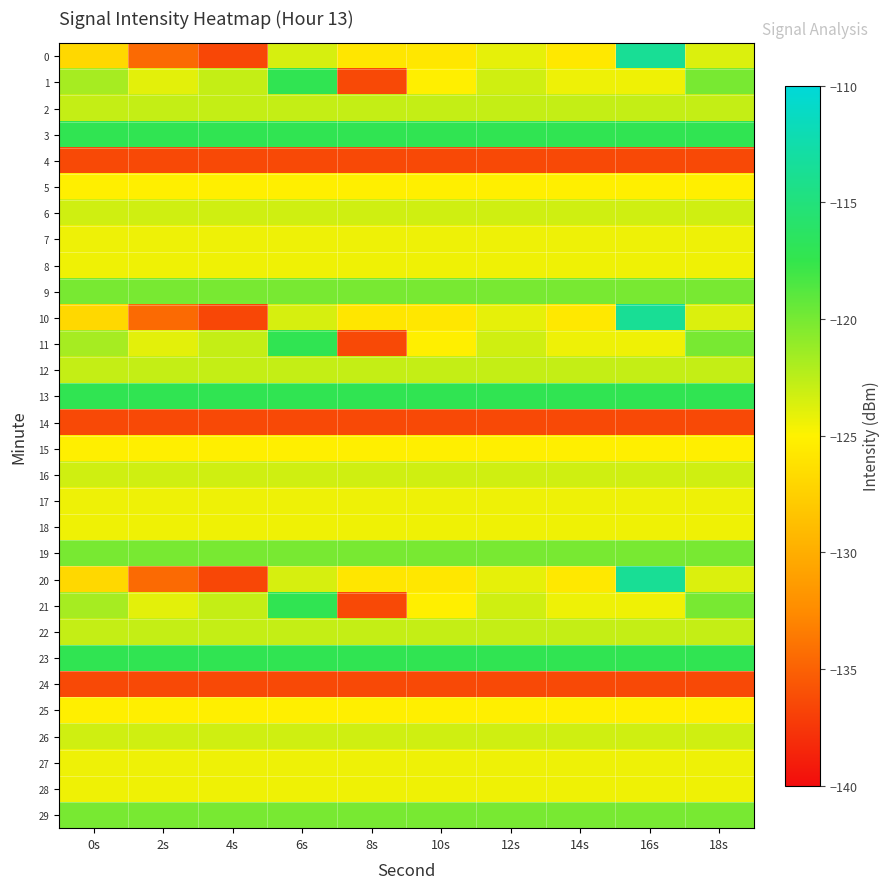

Reading left to right, what are all the values shown in this chart?

0: 0s=-126.9	2s=-134.5	4s=-136.5	6s=-123.5	8s=-125.8	10s=-125.8	12s=-124.1	14s=-125.7	16s=-113.6	18s=-123.7
1: 0s=-121.8	2s=-124.0	4s=-122.9	6s=-117.2	8s=-136.4	10s=-125.2	12s=-123.3	14s=-124.4	16s=-124.4	18s=-120.0
2: 0s=-122.9	2s=-122.9	4s=-122.9	6s=-122.9	8s=-122.9	10s=-122.9	12s=-122.9	14s=-122.9	16s=-122.9	18s=-122.9
3: 0s=-117.2	2s=-117.2	4s=-117.2	6s=-117.2	8s=-117.2	10s=-117.2	12s=-117.2	14s=-117.2	16s=-117.2	18s=-117.2
4: 0s=-136.4	2s=-136.4	4s=-136.4	6s=-136.4	8s=-136.4	10s=-136.4	12s=-136.4	14s=-136.4	16s=-136.4	18s=-136.4
5: 0s=-125.2	2s=-125.2	4s=-125.2	6s=-125.2	8s=-125.2	10s=-125.2	12s=-125.2	14s=-125.2	16s=-125.2	18s=-125.2
6: 0s=-123.3	2s=-123.3	4s=-123.3	6s=-123.3	8s=-123.3	10s=-123.3	12s=-123.3	14s=-123.3	16s=-123.3	18s=-123.3
7: 0s=-124.4	2s=-124.4	4s=-124.4	6s=-124.4	8s=-124.4	10s=-124.4	12s=-124.4	14s=-124.4	16s=-124.4	18s=-124.4
8: 0s=-124.4	2s=-124.4	4s=-124.4	6s=-124.4	8s=-124.4	10s=-124.4	12s=-124.4	14s=-124.4	16s=-124.4	18s=-124.4
9: 0s=-120.0	2s=-120.0	4s=-120.0	6s=-120.0	8s=-120.0	10s=-120.0	12s=-120.0	14s=-120.0	16s=-120.0	18s=-120.0
10: 0s=-126.9	2s=-134.5	4s=-136.5	6s=-123.5	8s=-125.8	10s=-125.8	12s=-124.1	14s=-125.7	16s=-113.6	18s=-123.7
11: 0s=-121.8	2s=-124.0	4s=-122.9	6s=-117.2	8s=-136.4	10s=-125.2	12s=-123.3	14s=-124.4	16s=-124.4	18s=-120.0
12: 0s=-122.9	2s=-122.9	4s=-122.9	6s=-122.9	8s=-122.9	10s=-122.9	12s=-122.9	14s=-122.9	16s=-122.9	18s=-122.9
13: 0s=-117.2	2s=-117.2	4s=-117.2	6s=-117.2	8s=-117.2	10s=-117.2	12s=-117.2	14s=-117.2	16s=-117.2	18s=-117.2
14: 0s=-136.4	2s=-136.4	4s=-136.4	6s=-136.4	8s=-136.4	10s=-136.4	12s=-136.4	14s=-136.4	16s=-136.4	18s=-136.4
15: 0s=-125.2	2s=-125.2	4s=-125.2	6s=-125.2	8s=-125.2	10s=-125.2	12s=-125.2	14s=-125.2	16s=-125.2	18s=-125.2
16: 0s=-123.3	2s=-123.3	4s=-123.3	6s=-123.3	8s=-123.3	10s=-123.3	12s=-123.3	14s=-123.3	16s=-123.3	18s=-123.3
17: 0s=-124.4	2s=-124.4	4s=-124.4	6s=-124.4	8s=-124.4	10s=-124.4	12s=-124.4	14s=-124.4	16s=-124.4	18s=-124.4
18: 0s=-124.4	2s=-124.4	4s=-124.4	6s=-124.4	8s=-124.4	10s=-124.4	12s=-124.4	14s=-124.4	16s=-124.4	18s=-124.4
19: 0s=-120.0	2s=-120.0	4s=-120.0	6s=-120.0	8s=-120.0	10s=-120.0	12s=-120.0	14s=-120.0	16s=-120.0	18s=-120.0
20: 0s=-126.9	2s=-134.5	4s=-136.5	6s=-123.5	8s=-125.8	10s=-125.8	12s=-124.1	14s=-125.7	16s=-113.6	18s=-123.7
21: 0s=-121.8	2s=-124.0	4s=-122.9	6s=-117.2	8s=-136.4	10s=-125.2	12s=-123.3	14s=-124.4	16s=-124.4	18s=-120.0
22: 0s=-122.9	2s=-122.9	4s=-122.9	6s=-122.9	8s=-122.9	10s=-122.9	12s=-122.9	14s=-122.9	16s=-122.9	18s=-122.9
23: 0s=-117.2	2s=-117.2	4s=-117.2	6s=-117.2	8s=-117.2	10s=-117.2	12s=-117.2	14s=-117.2	16s=-117.2	18s=-117.2
24: 0s=-136.4	2s=-136.4	4s=-136.4	6s=-136.4	8s=-136.4	10s=-136.4	12s=-136.4	14s=-136.4	16s=-136.4	18s=-136.4
25: 0s=-125.2	2s=-125.2	4s=-125.2	6s=-125.2	8s=-125.2	10s=-125.2	12s=-125.2	14s=-125.2	16s=-125.2	18s=-125.2
26: 0s=-123.3	2s=-123.3	4s=-123.3	6s=-123.3	8s=-123.3	10s=-123.3	12s=-123.3	14s=-123.3	16s=-123.3	18s=-123.3
27: 0s=-124.4	2s=-124.4	4s=-124.4	6s=-124.4	8s=-124.4	10s=-124.4	12s=-124.4	14s=-124.4	16s=-124.4	18s=-124.4
28: 0s=-124.4	2s=-124.4	4s=-124.4	6s=-124.4	8s=-124.4	10s=-124.4	12s=-124.4	14s=-124.4	16s=-124.4	18s=-124.4
29: 0s=-120.0	2s=-120.0	4s=-120.0	6s=-120.0	8s=-120.0	10s=-120.0	12s=-120.0	14s=-120.0	16s=-120.0	18s=-120.0